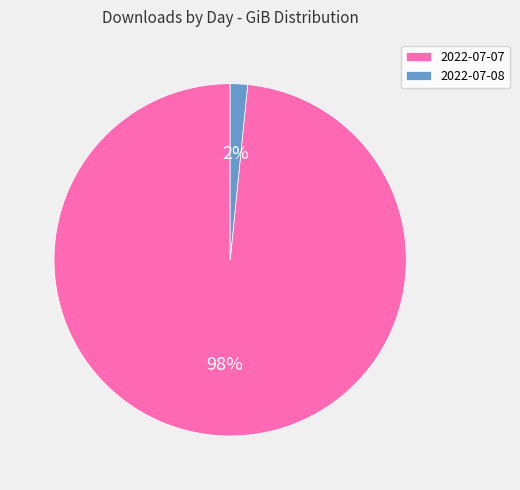

Count the number of slices in the pie.

2